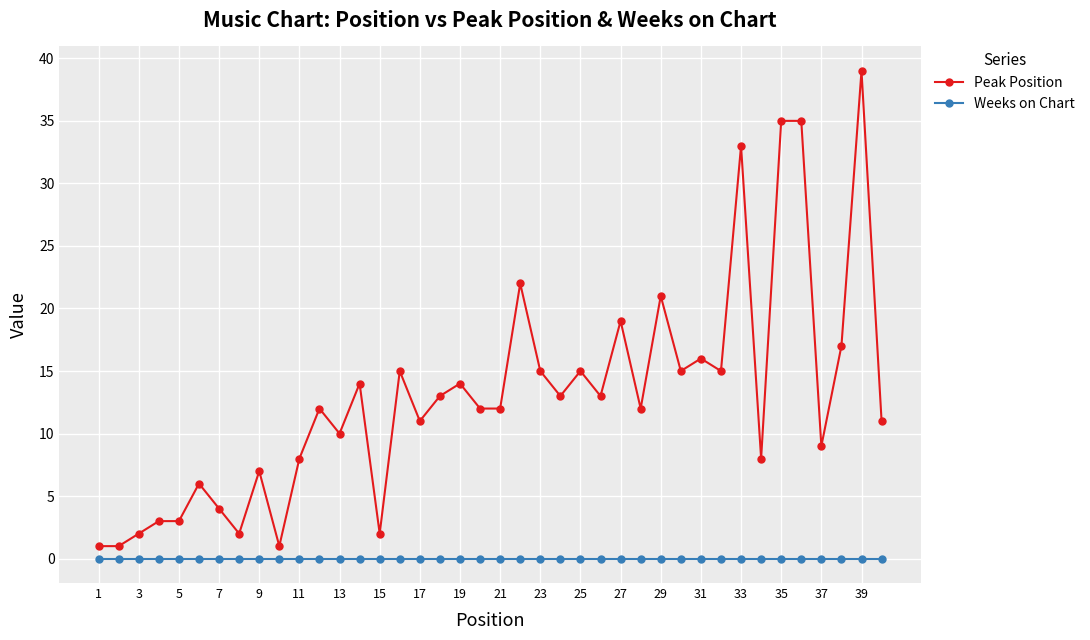

Which series has the widest spread of values?

Peak Position